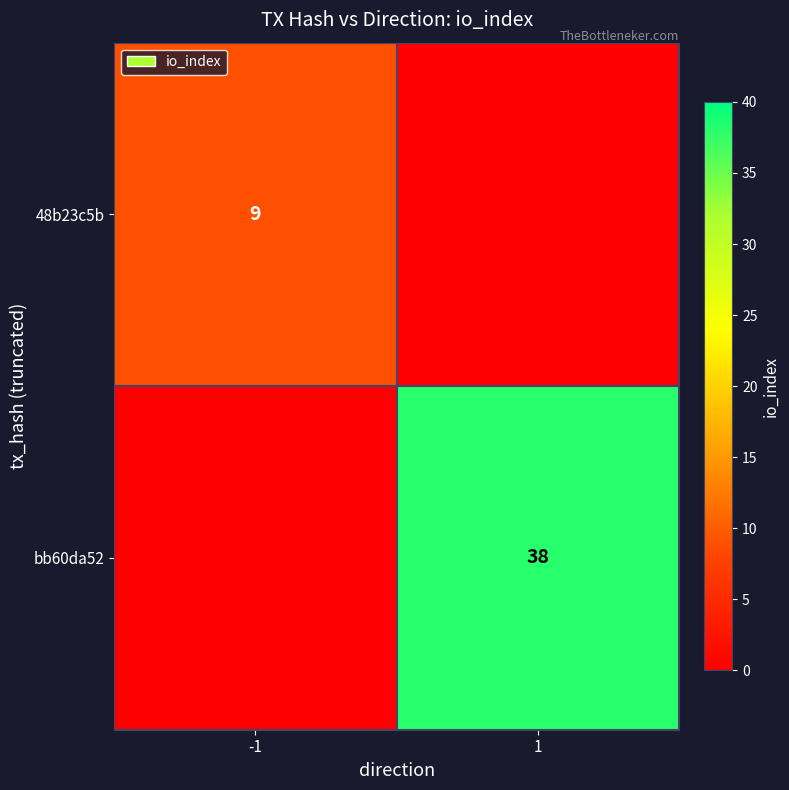

True or false: 48b23c5b has a value of 9 at -1.

True